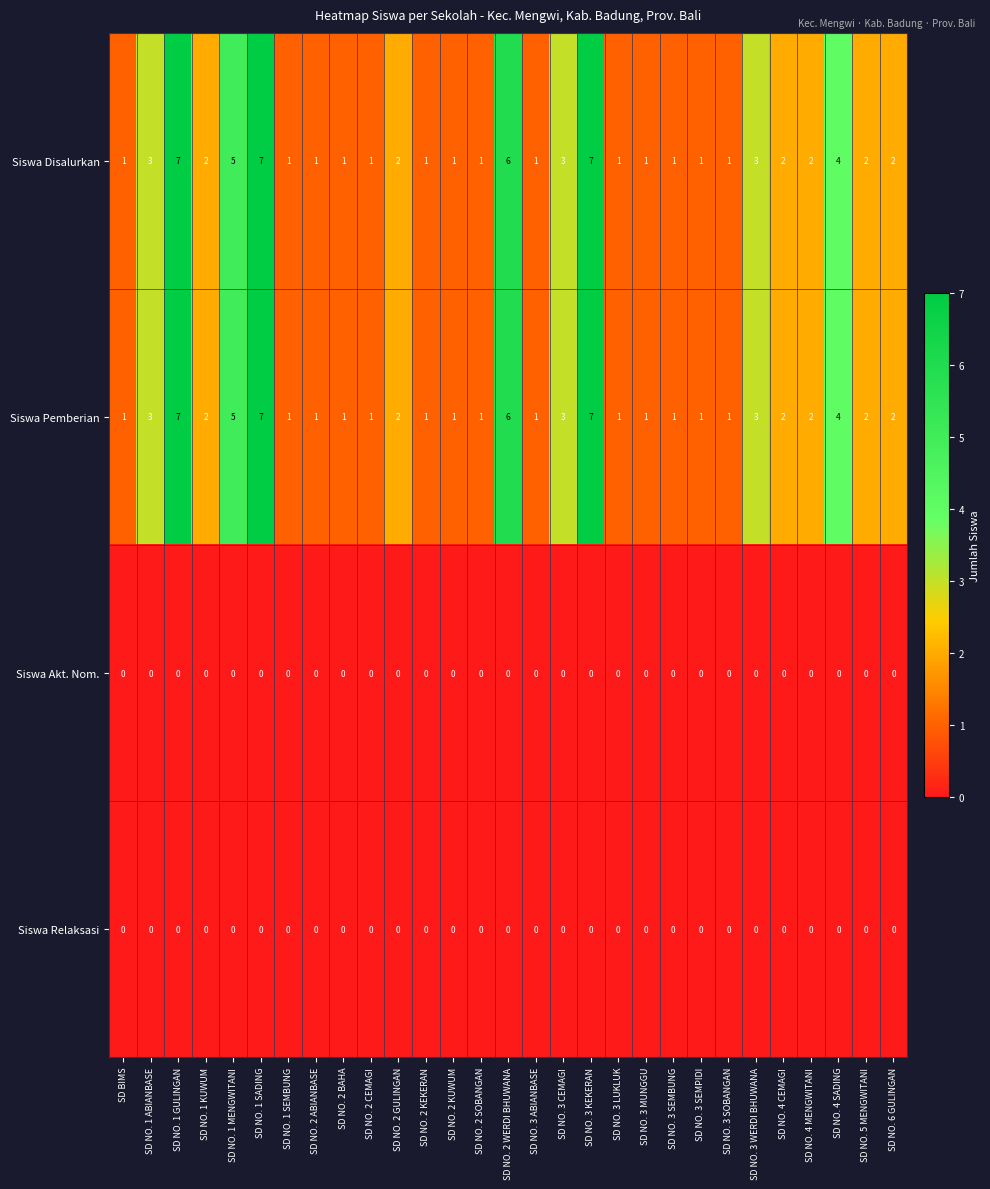

Is the value of Siswa Pemberian at SD NO. 2 SOBANGAN greater than the value of Siswa Relaksasi at SD NO. 3 MUNGGU?

Yes